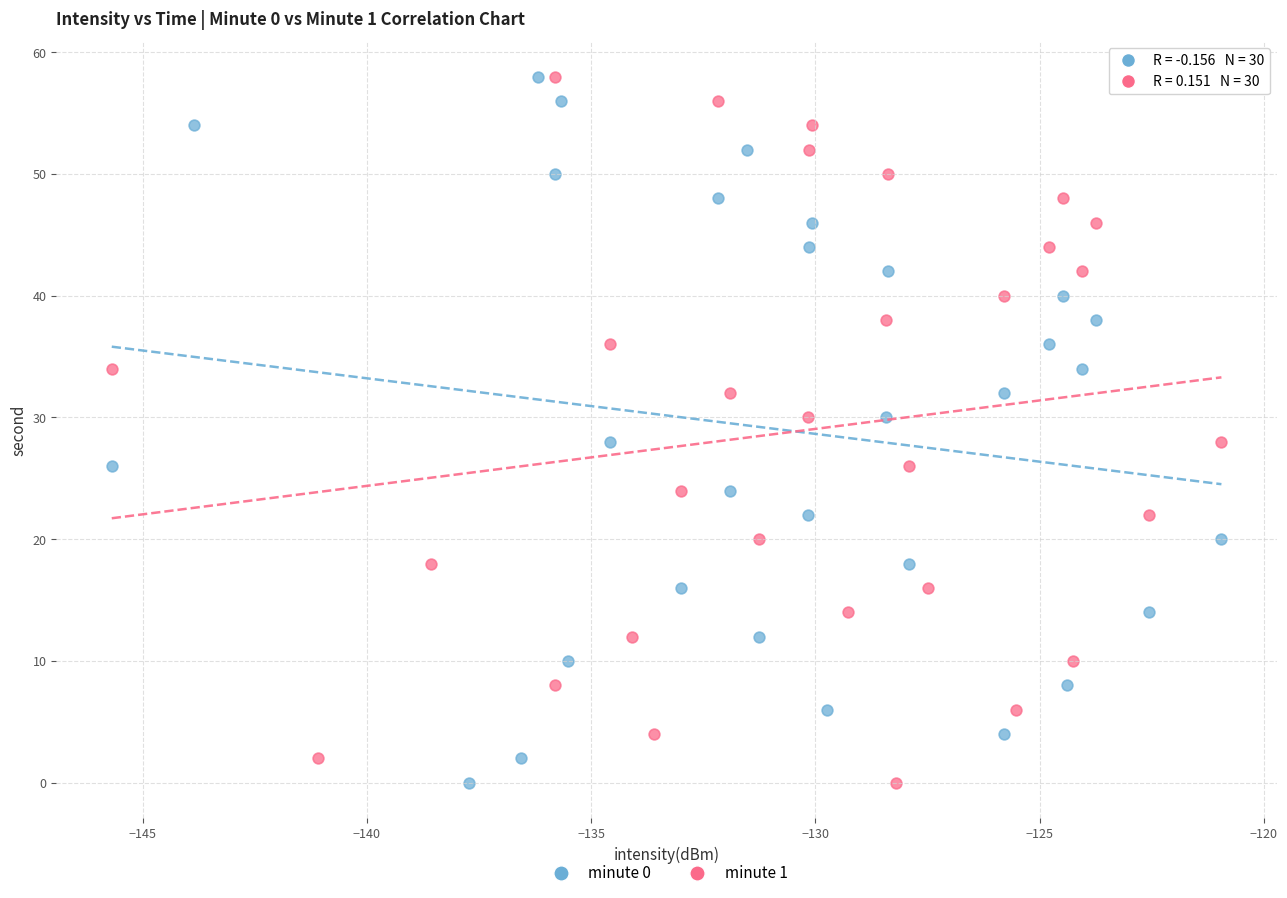

What are all the series names shown in the legend?

minute 0, minute 1